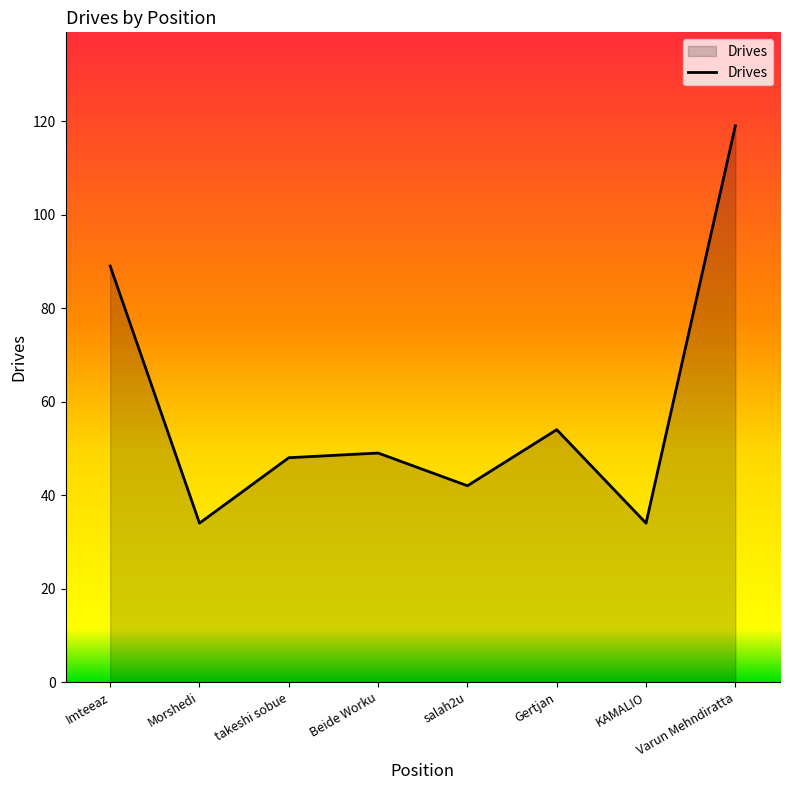

What is the minimum value shown in the chart?

34